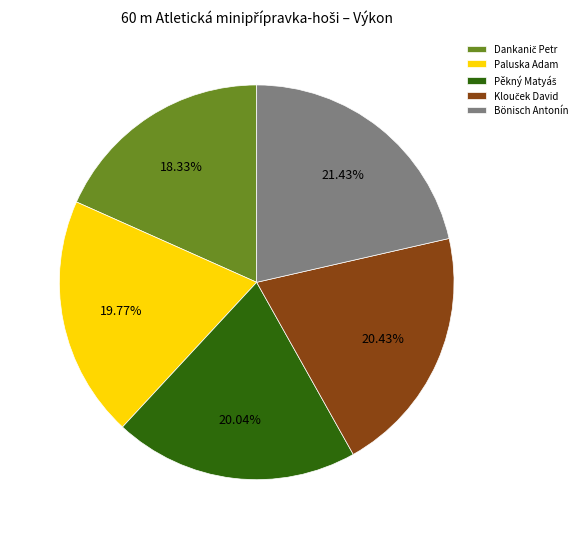

To the nearest percent, what percentage of the pie is Paluska Adam?

20%